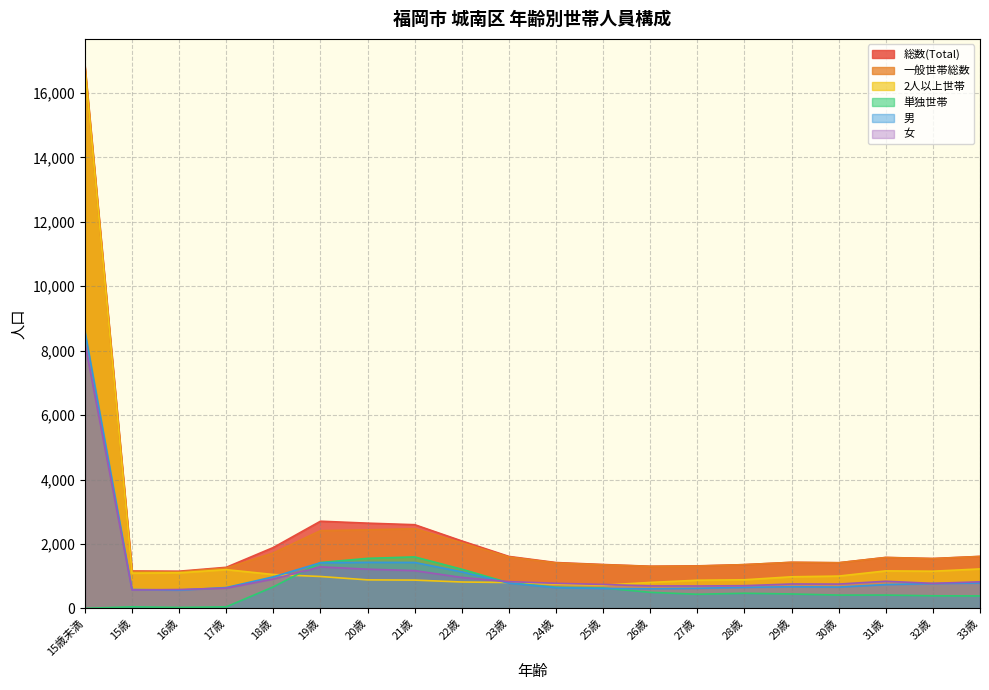

What is the value of the 男 point at the 12th from the left?

619